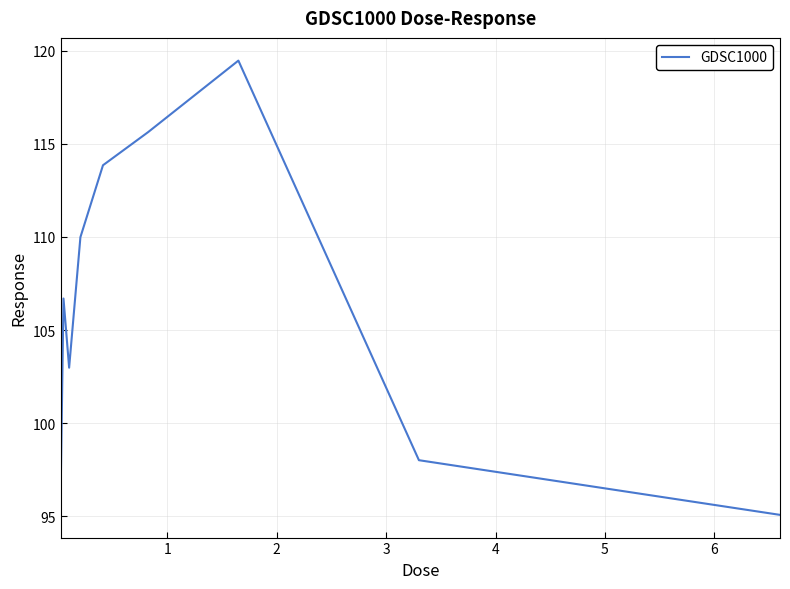

What is the difference between the maximum and minimum values?

24.4